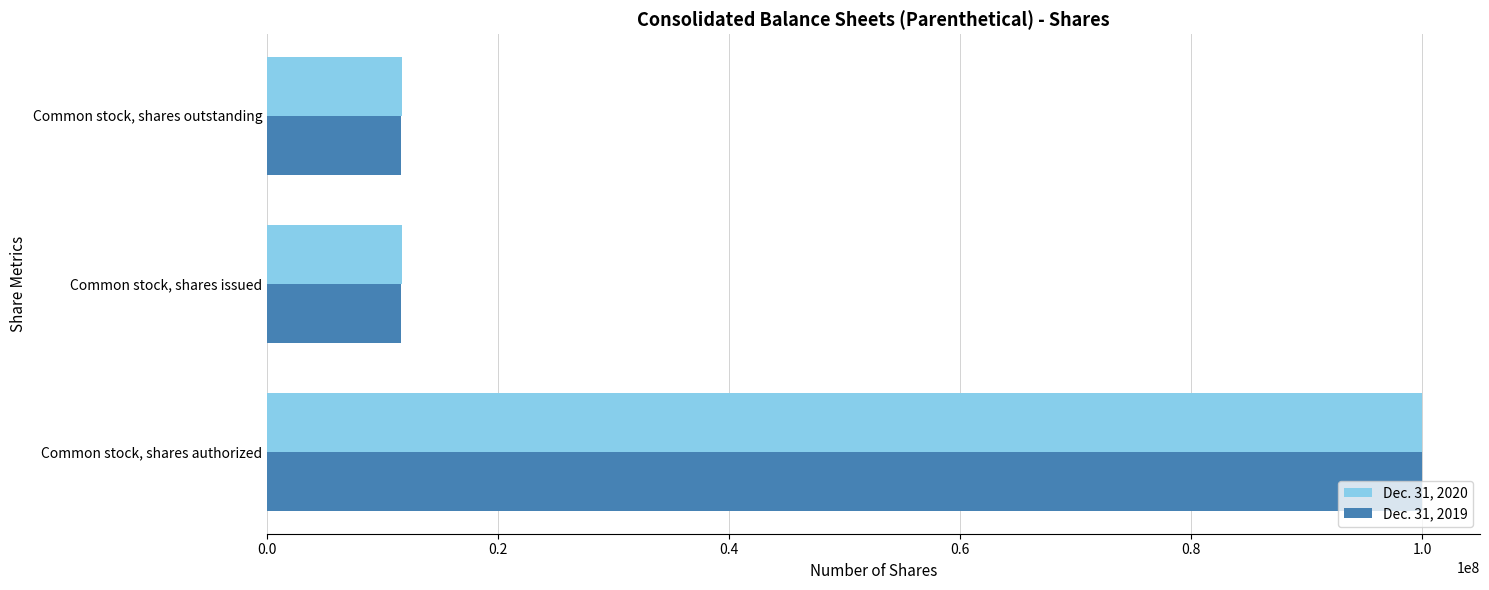

At which category is the sum across all series the highest?

Common stock, shares authorized